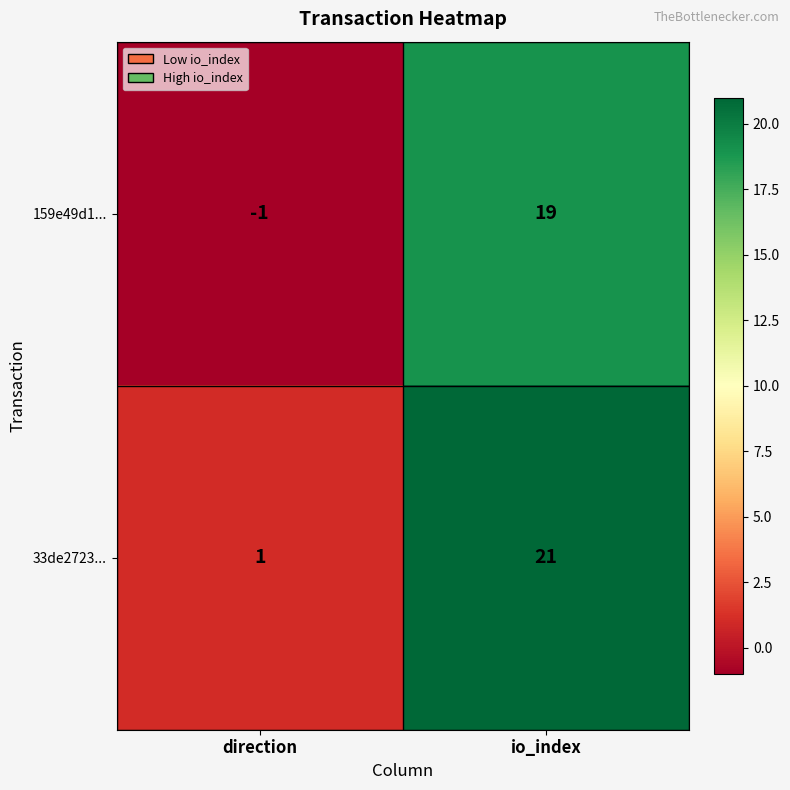

What is the sum of the 33de2723... values at direction and io_index?

22